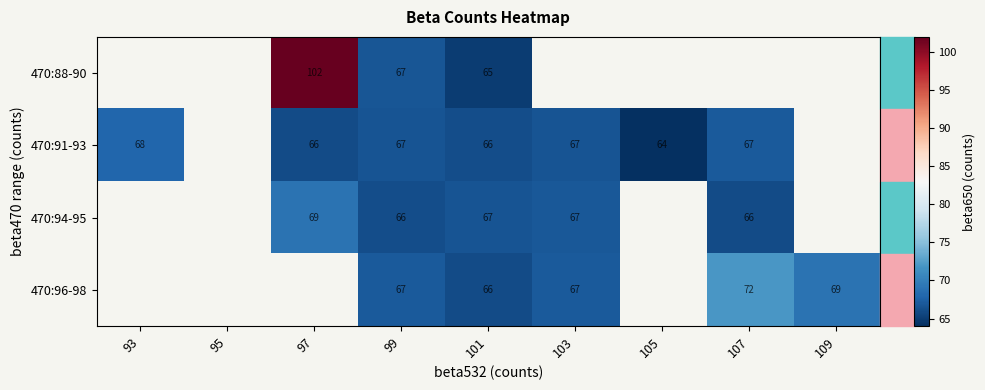

Is the value of 470:91-93 at 105 greater than the value of 470:94-95 at 99?

No